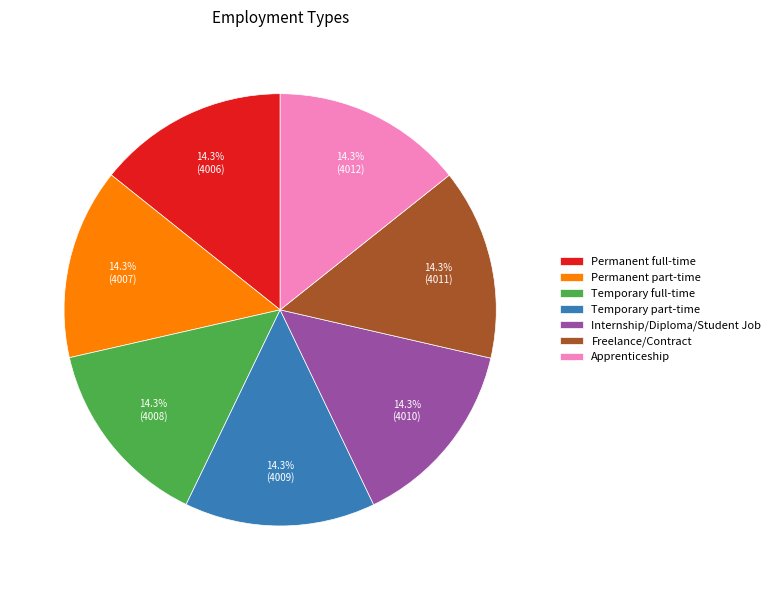

Count the number of slices in the pie.

7